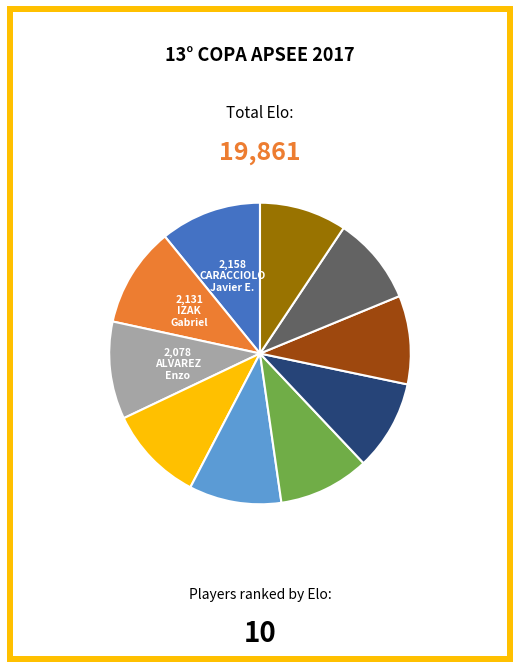

How many slices are in this pie chart?

10